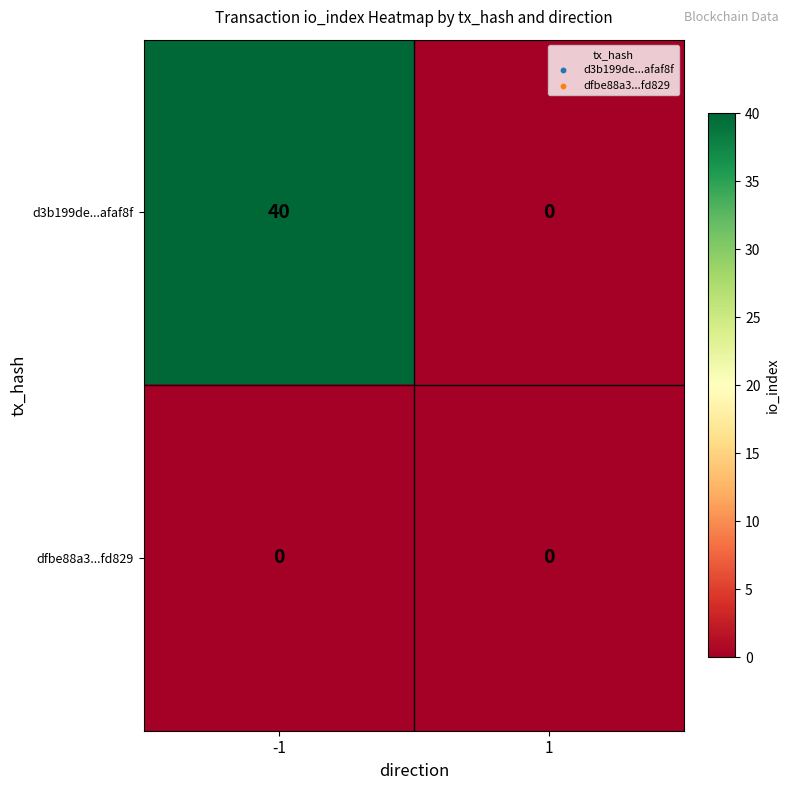

Which series changed the most between -1 and 1?

d3b199de...afaf8f